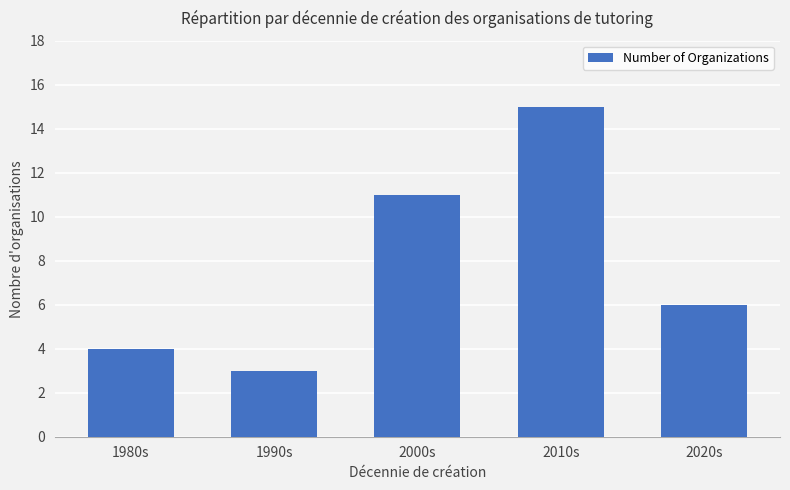

Reading left to right, what are all the values shown in this chart?

1980s=4	1990s=3	2000s=11	2010s=15	2020s=6